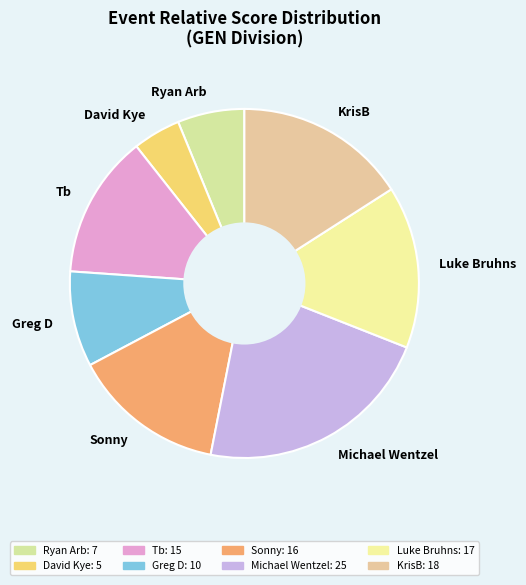

Approximately how many times larger is the value at Greg D compared to Luke Bruhns?

0.6